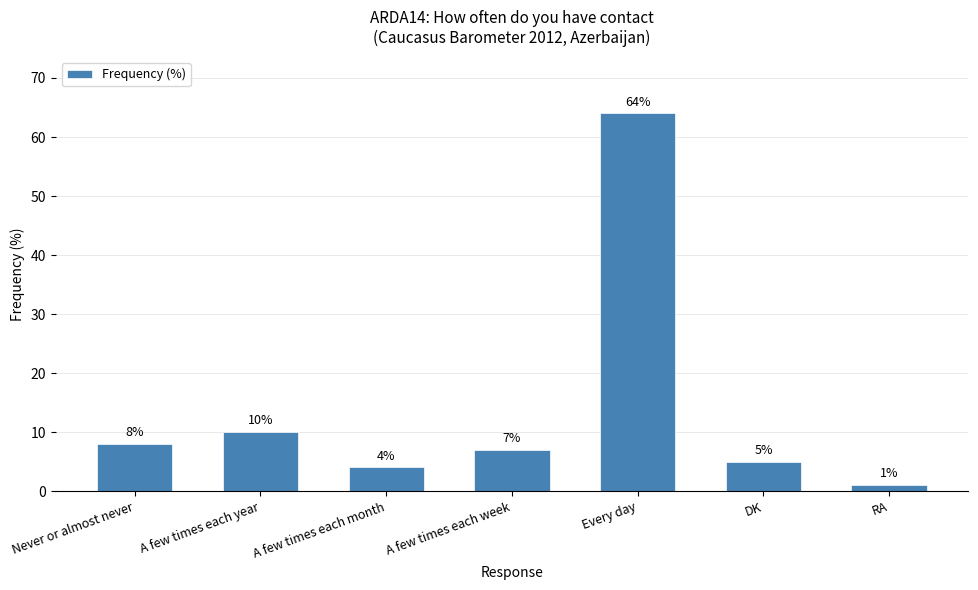

The value at DK is 8. True or false?

False